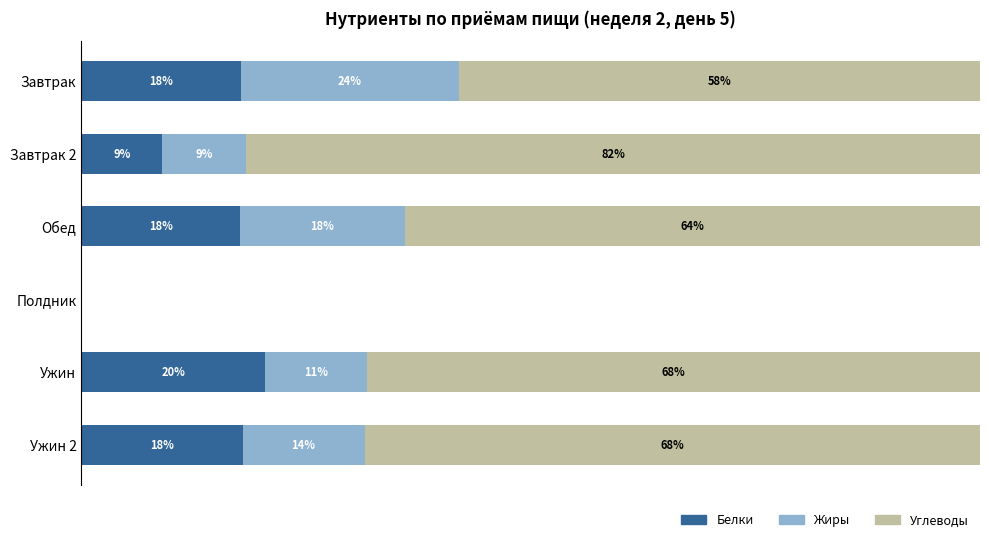

Where is Белки nearest to the value 10?

Завтрак 2